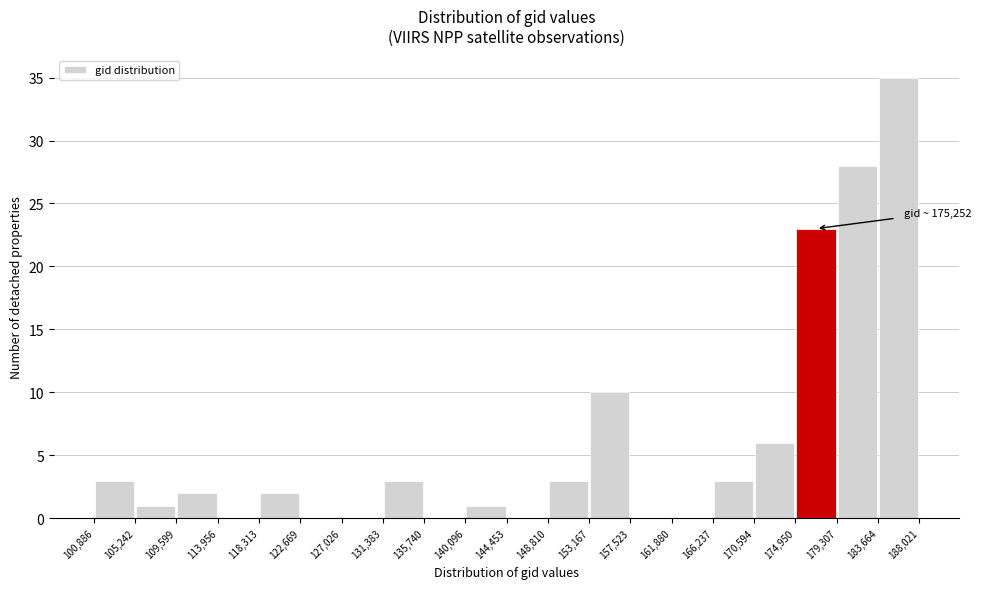

Over which range of the x-axis is the bar tallest?

183,664 to 188,021